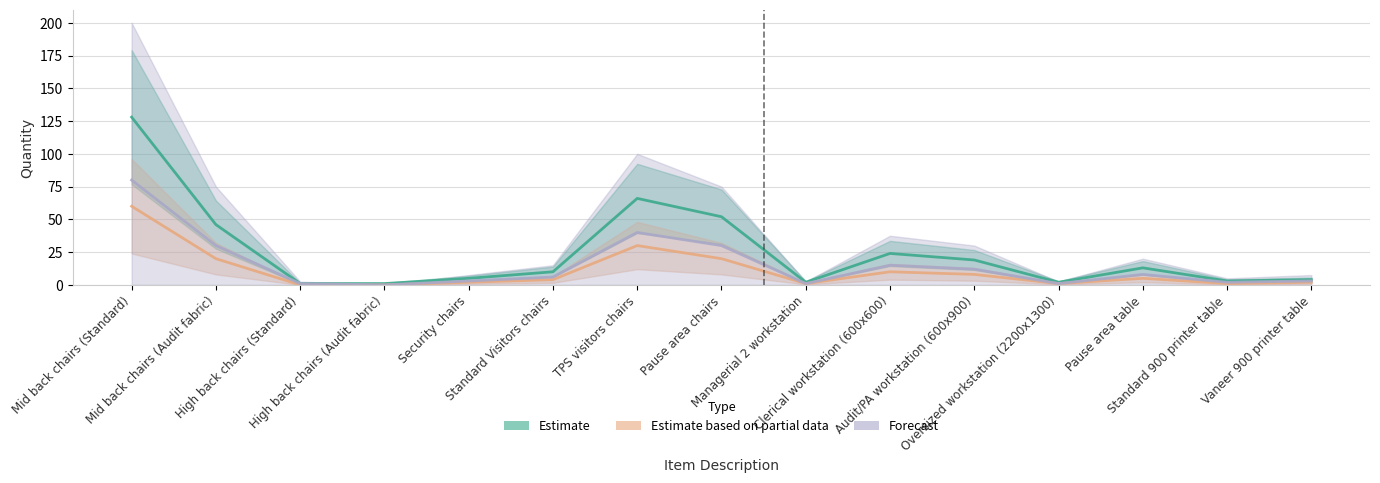

The value of Estimate based on partial data at TPS visitors chairs is 30. True or false?

True